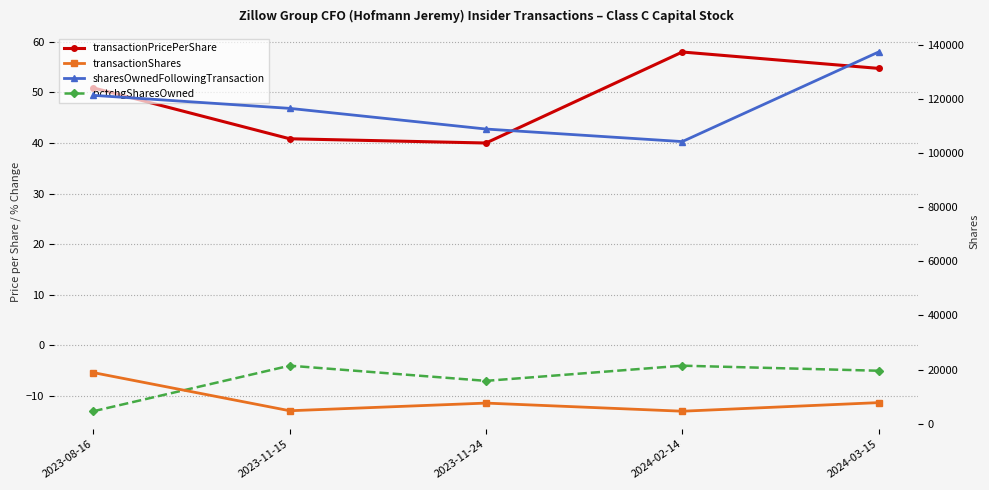

What value does the transactionShares series have at 2023-11-24?

7637.0